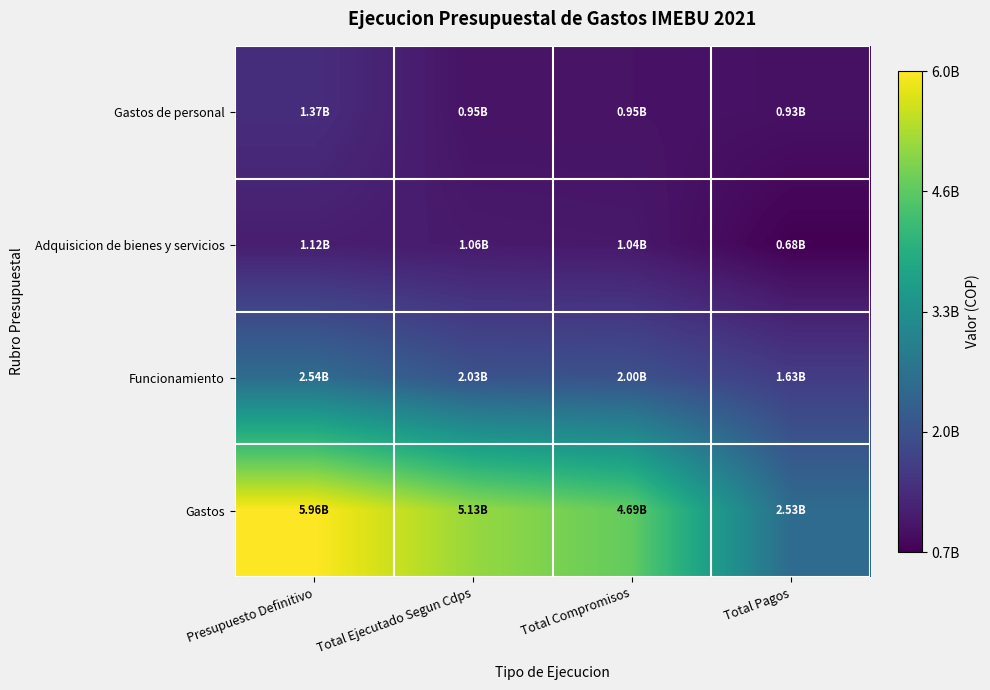

What is the spread (max minus min) of values at Presupuesto Definitivo?

4838895025